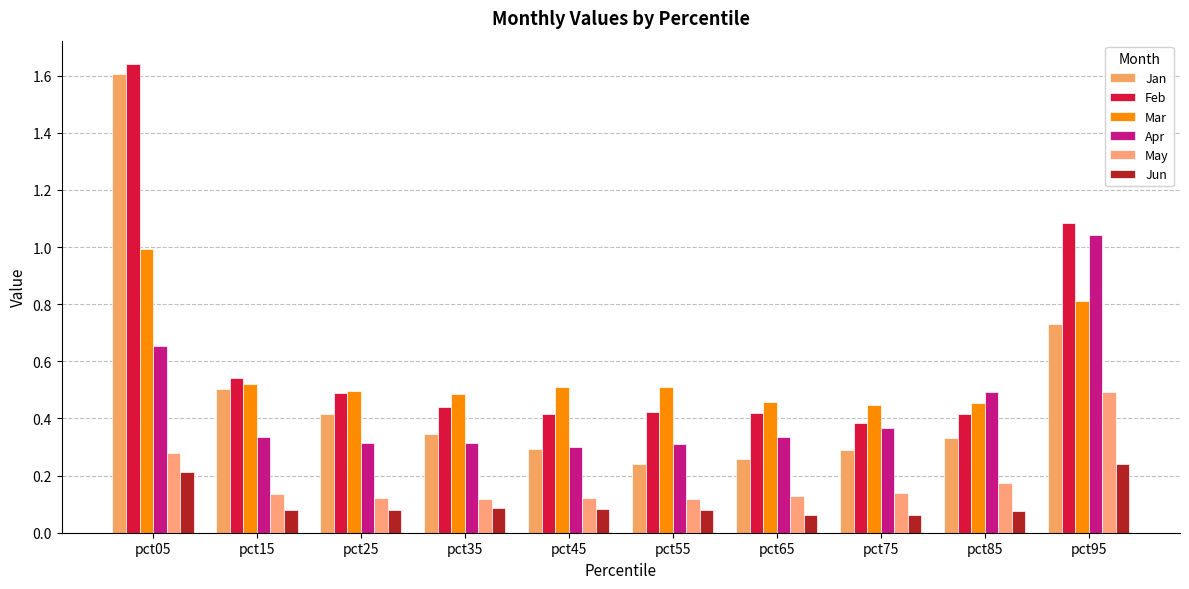

What is the value of the Feb bar at the 9th from the left?

0.4